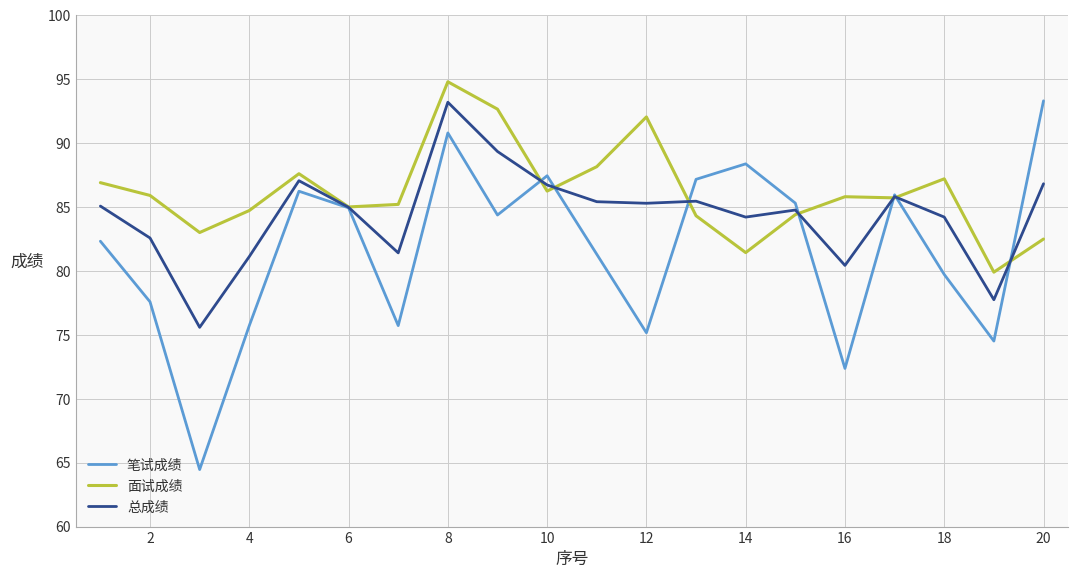

Which series has the widest spread of values?

笔试成绩